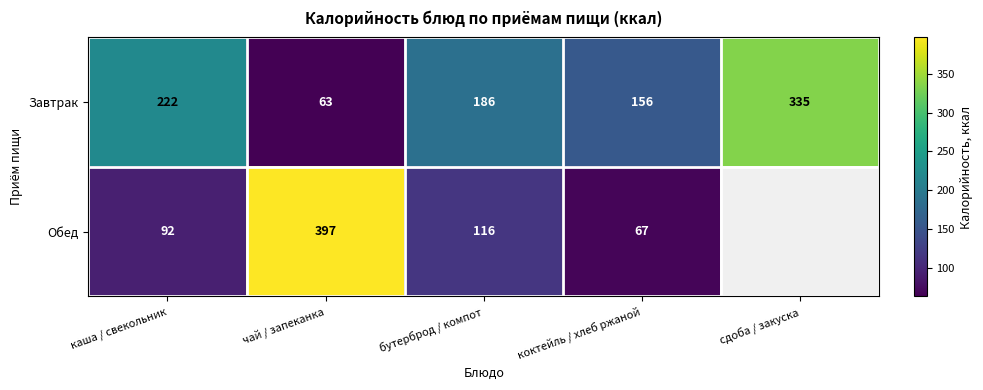

How many distinct data groups are displayed?

2